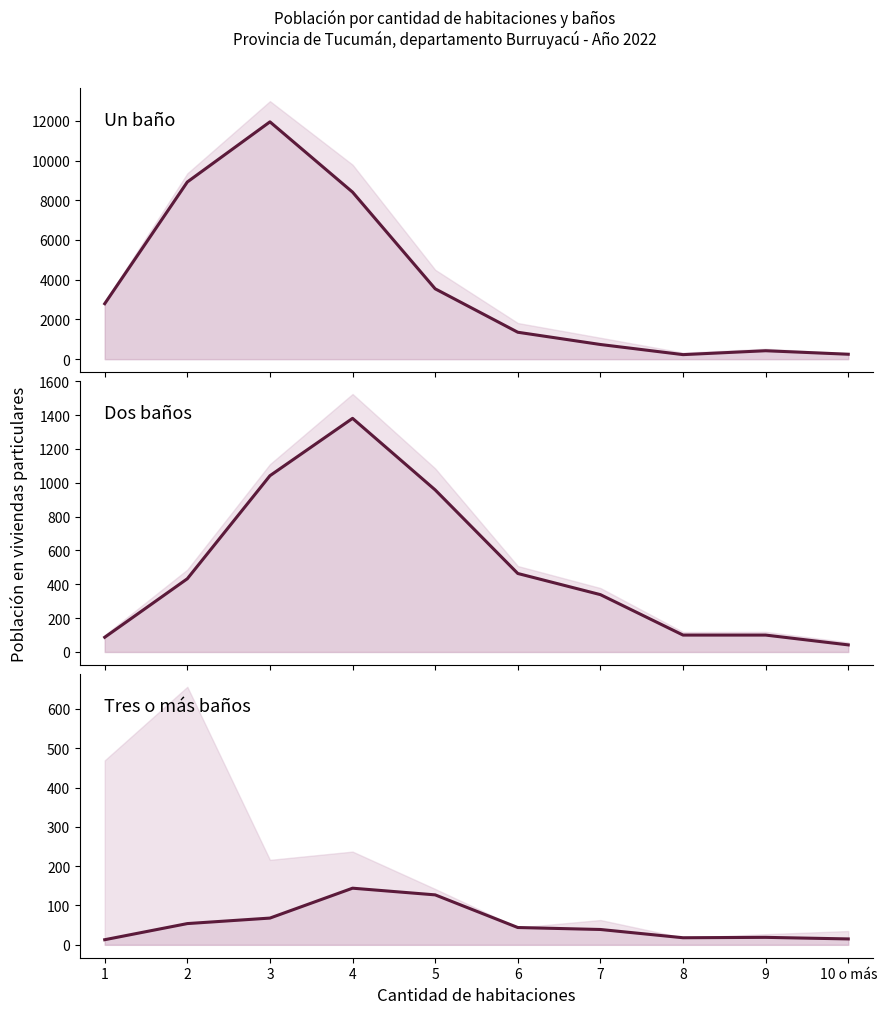

What is the smallest value displayed?

13